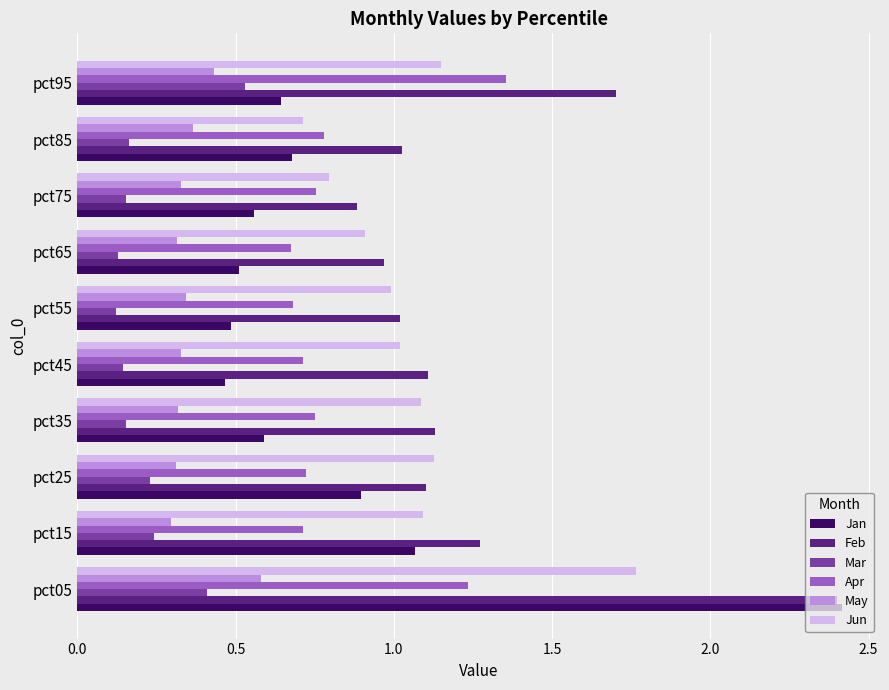

Is it true that May equals 0.8 at pct05?

False